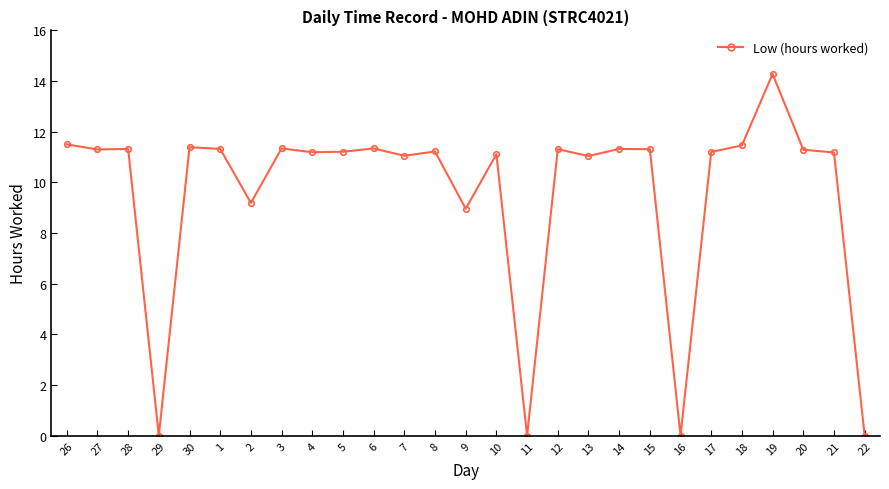

Between 9 and 7, which is larger?

7